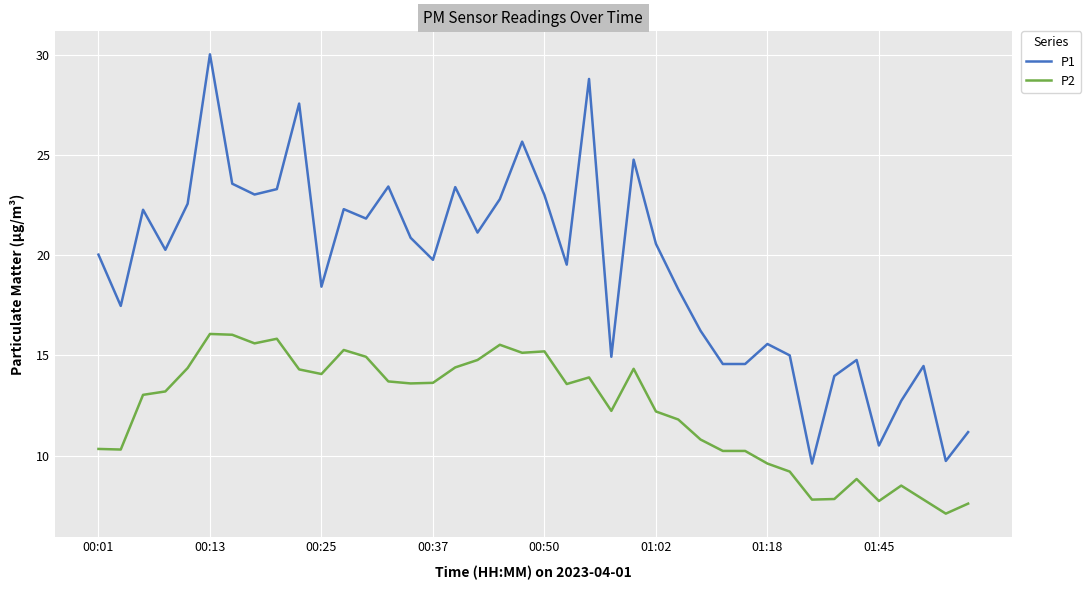

Count the number of categories in the chart.

40